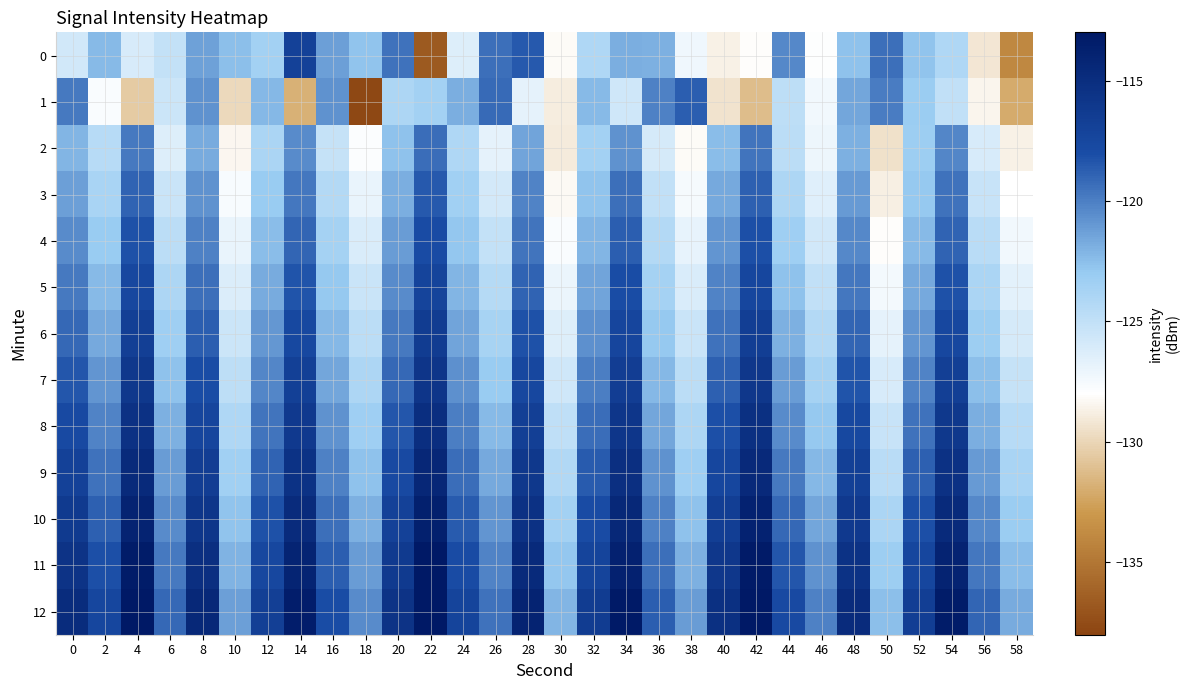

Rank the series at 20 from highest to lowest value.

12, 11, 10, 9, 8, 7, 0, 6, 5, 4, 3, 2, 1